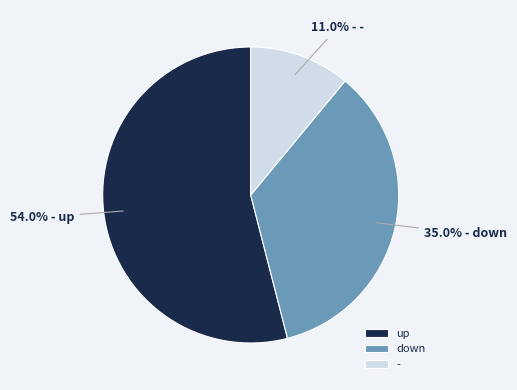

What percentage is the up slice, to the nearest percent?

54%